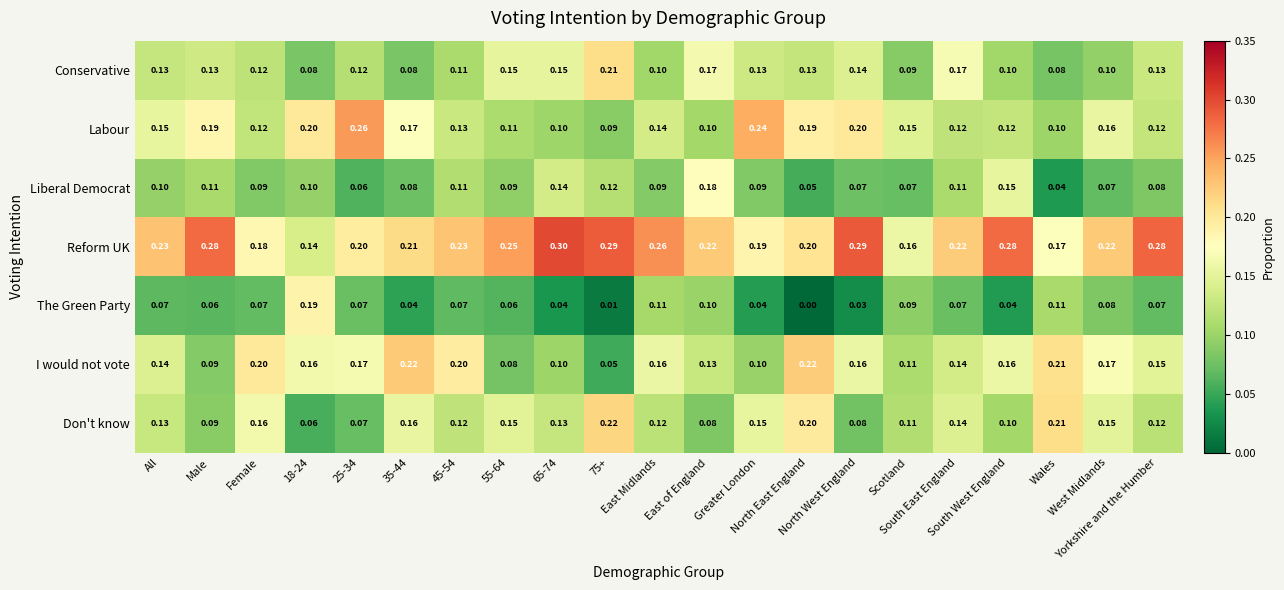

Which series has the widest spread of values?

The Green Party